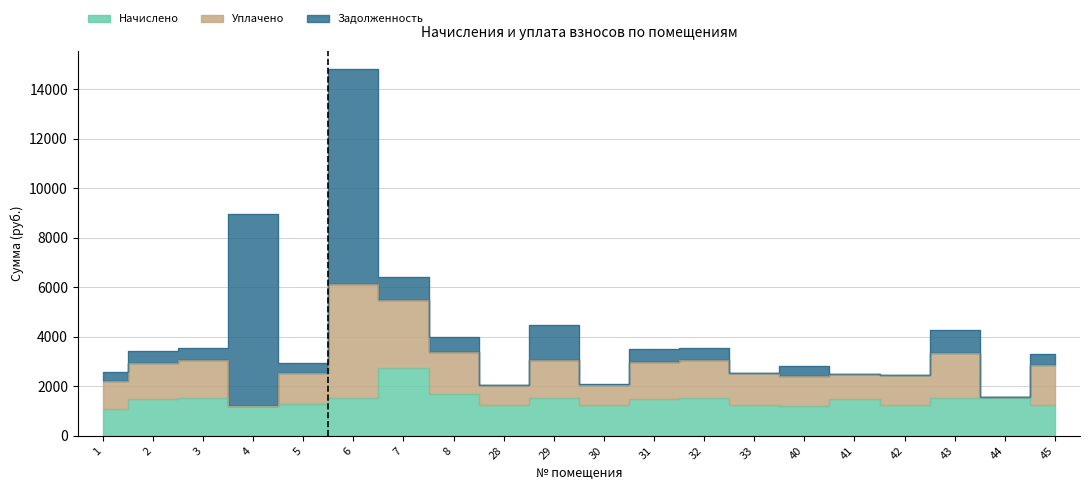

What value does the Начислено series have at 44?

1550.0